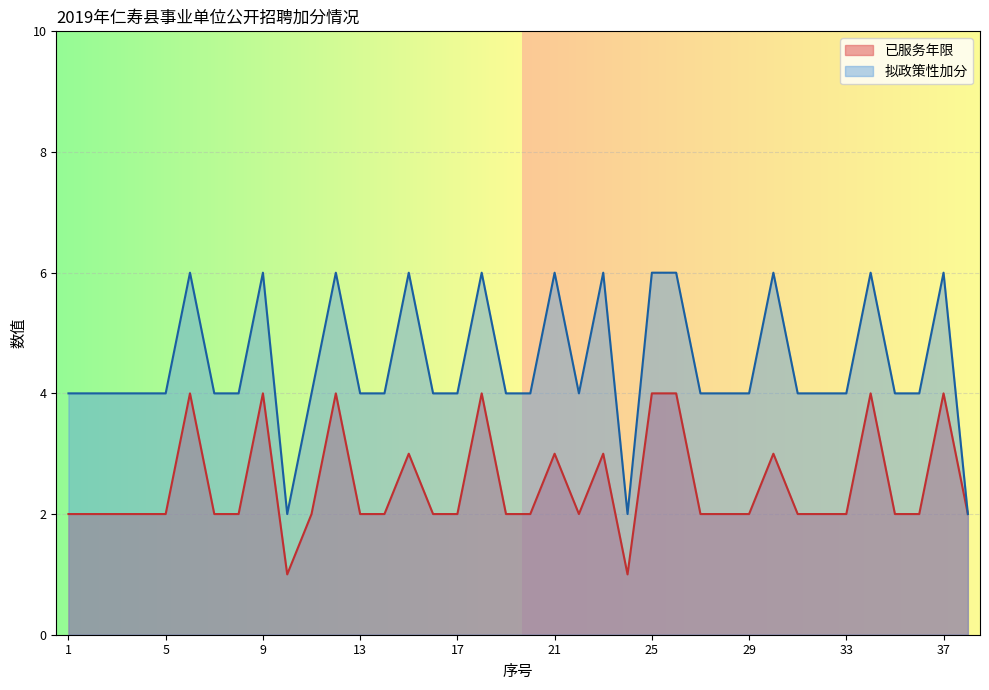

What are all the series names shown in the legend?

已服务年限, 拟政策性加分